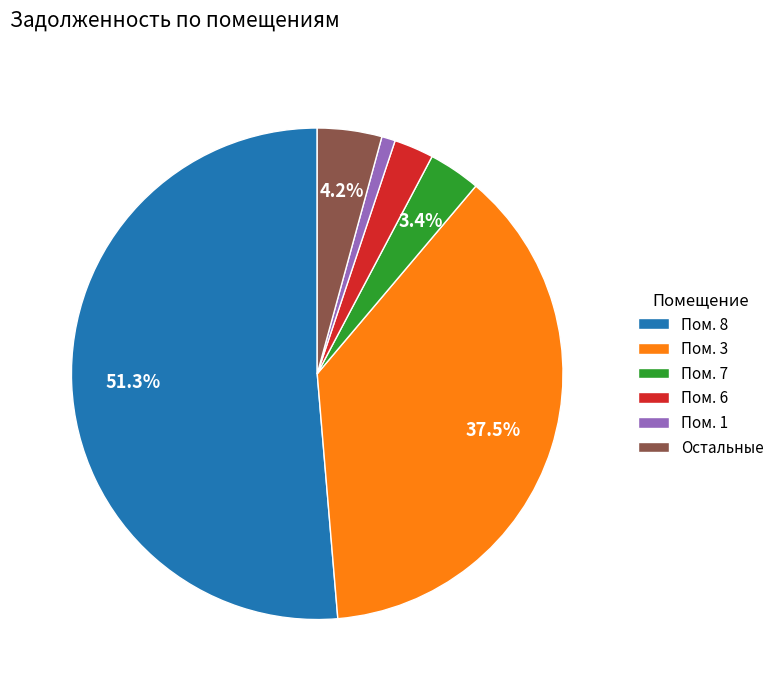

Is there a majority slice in this chart?

Yes